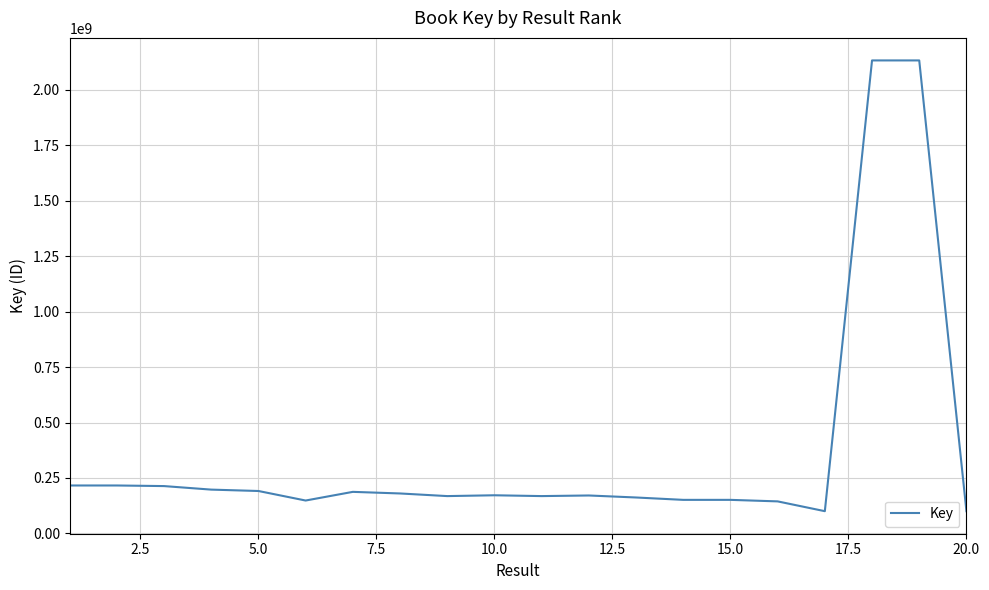

How many distinct data groups are displayed?

1